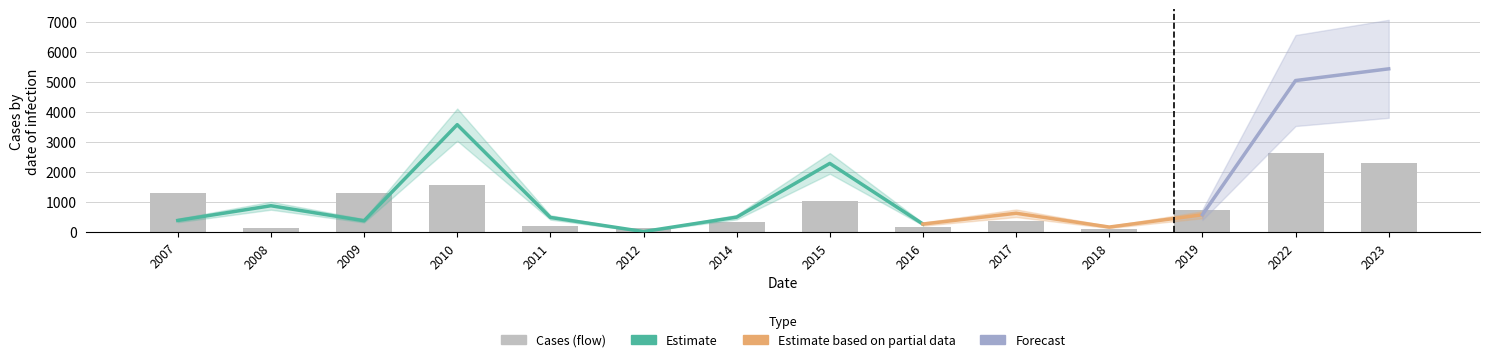

The value of Cases (flow) at 2008 is 145.0. True or false?

True